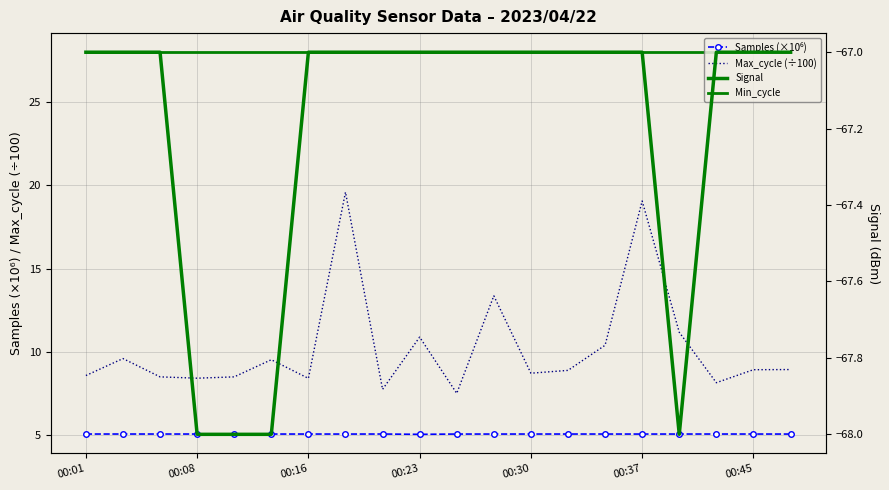

True or false: Max_cycle (÷100) and Min_cycle intersect in this chart.

False